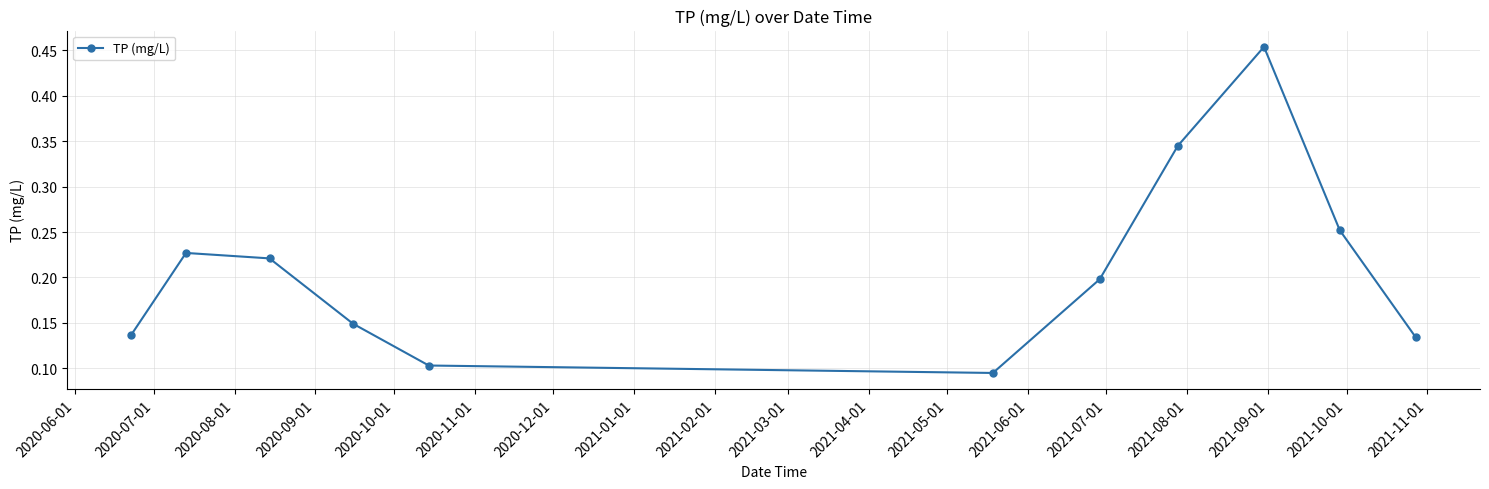

What is the difference between the maximum and minimum values?

0.4